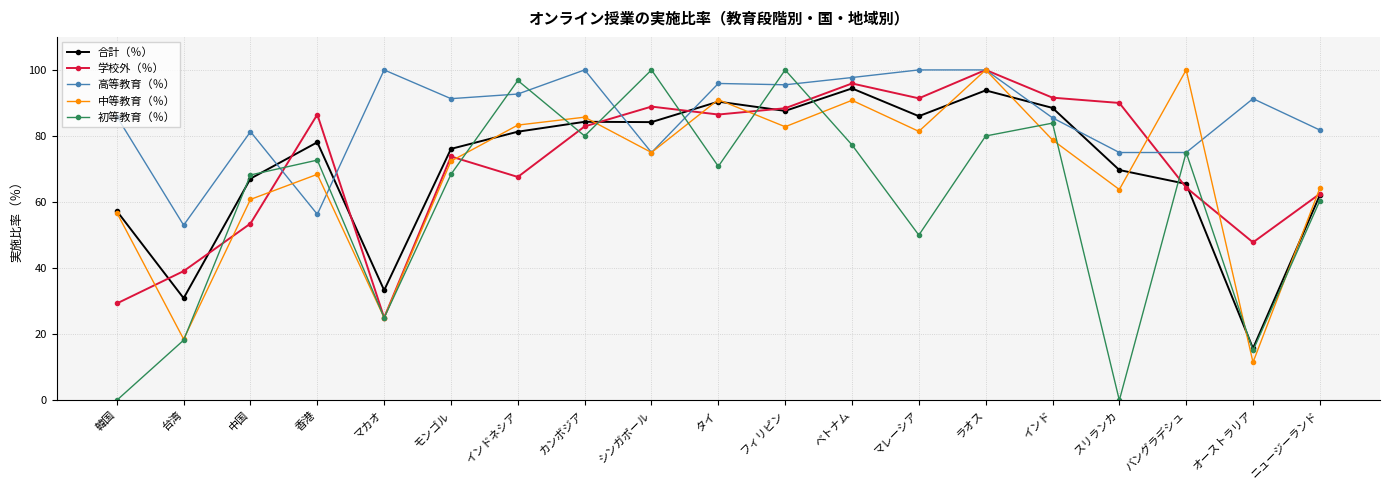

Is the value of 中等教育（％） at フィリピン greater than the value of 初等教育（％） at モンゴル?

Yes